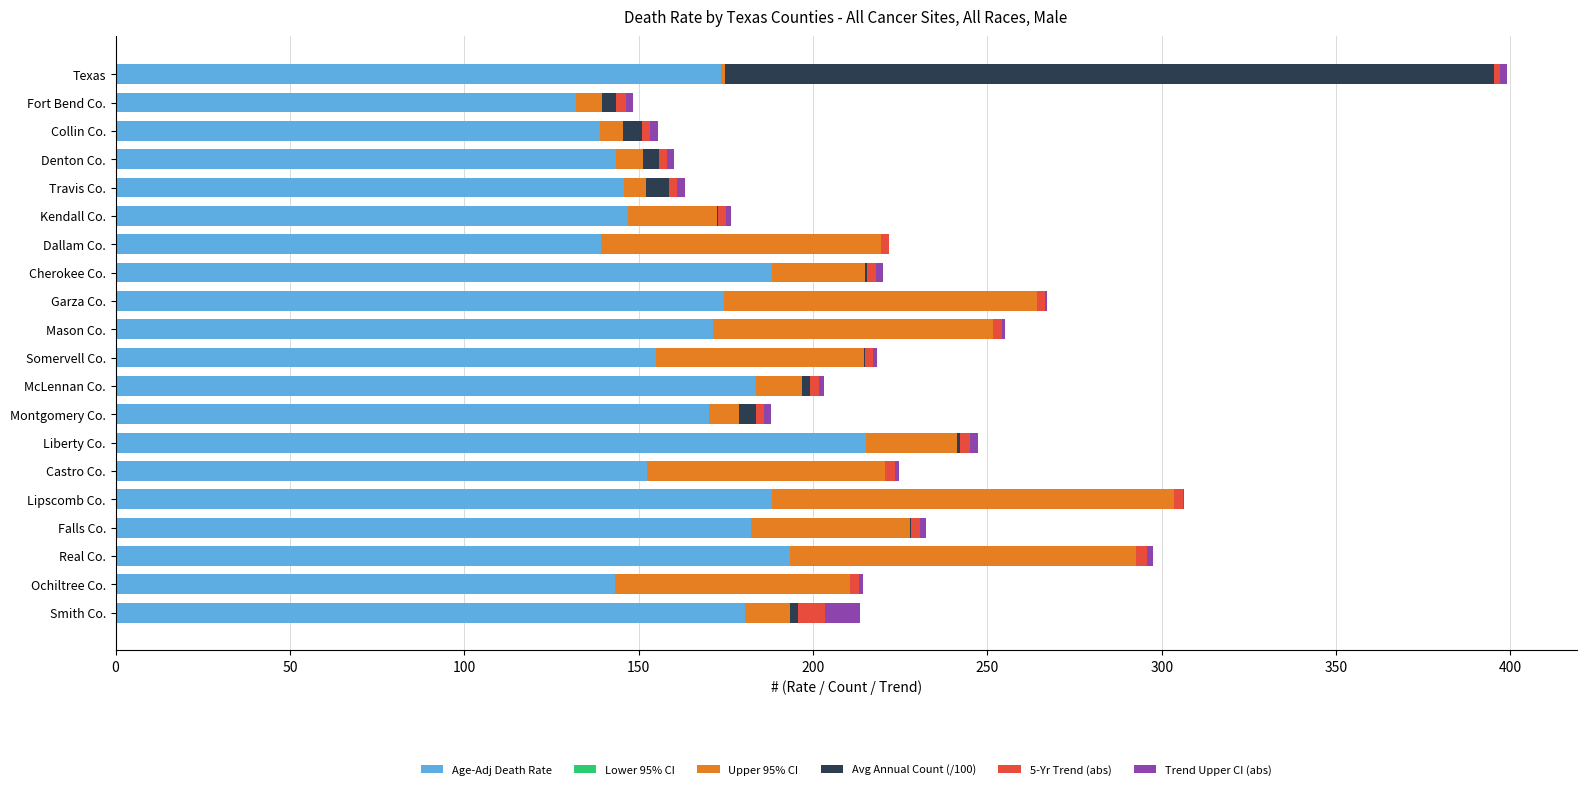

What is the difference between the second highest and second lowest values in the Trend Upper CI (abs) series?

2.0